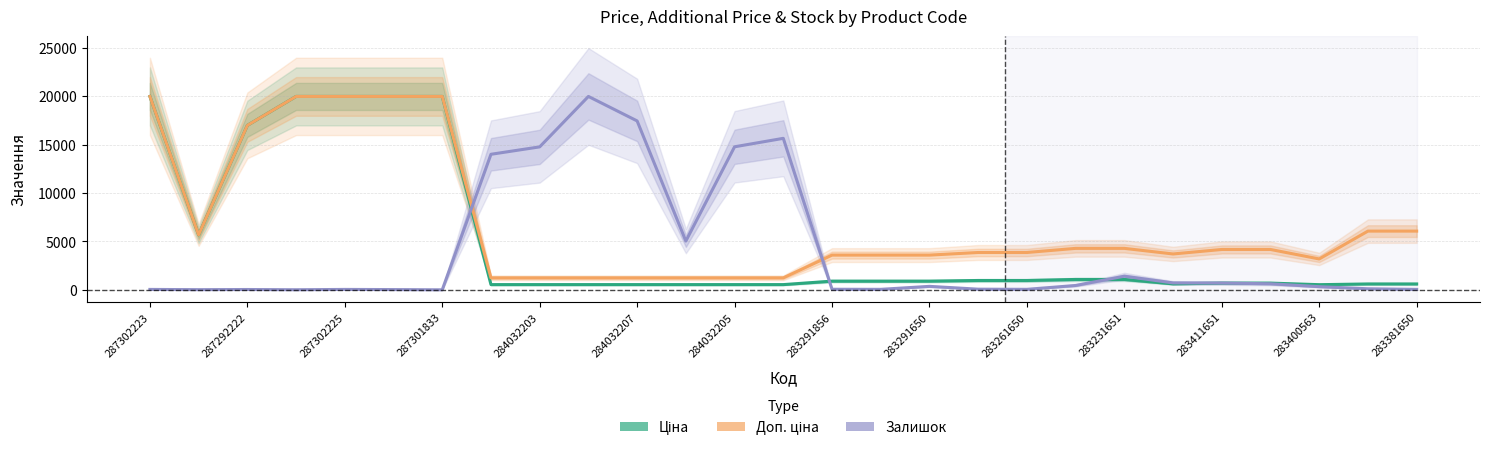

What is the difference between the highest and lowest values at 283291650?

3225.9